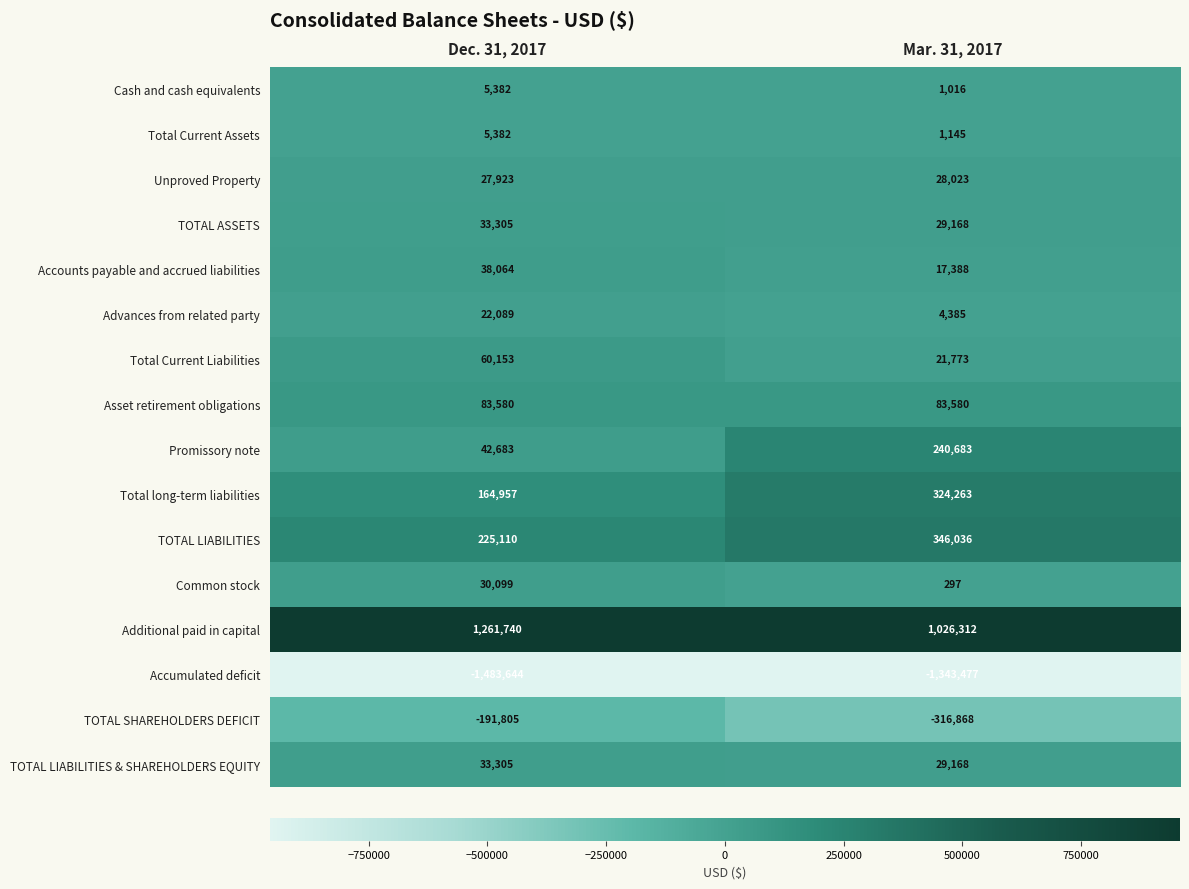

Which category has the lowest value in the Advances from related party series?

Mar. 31, 2017